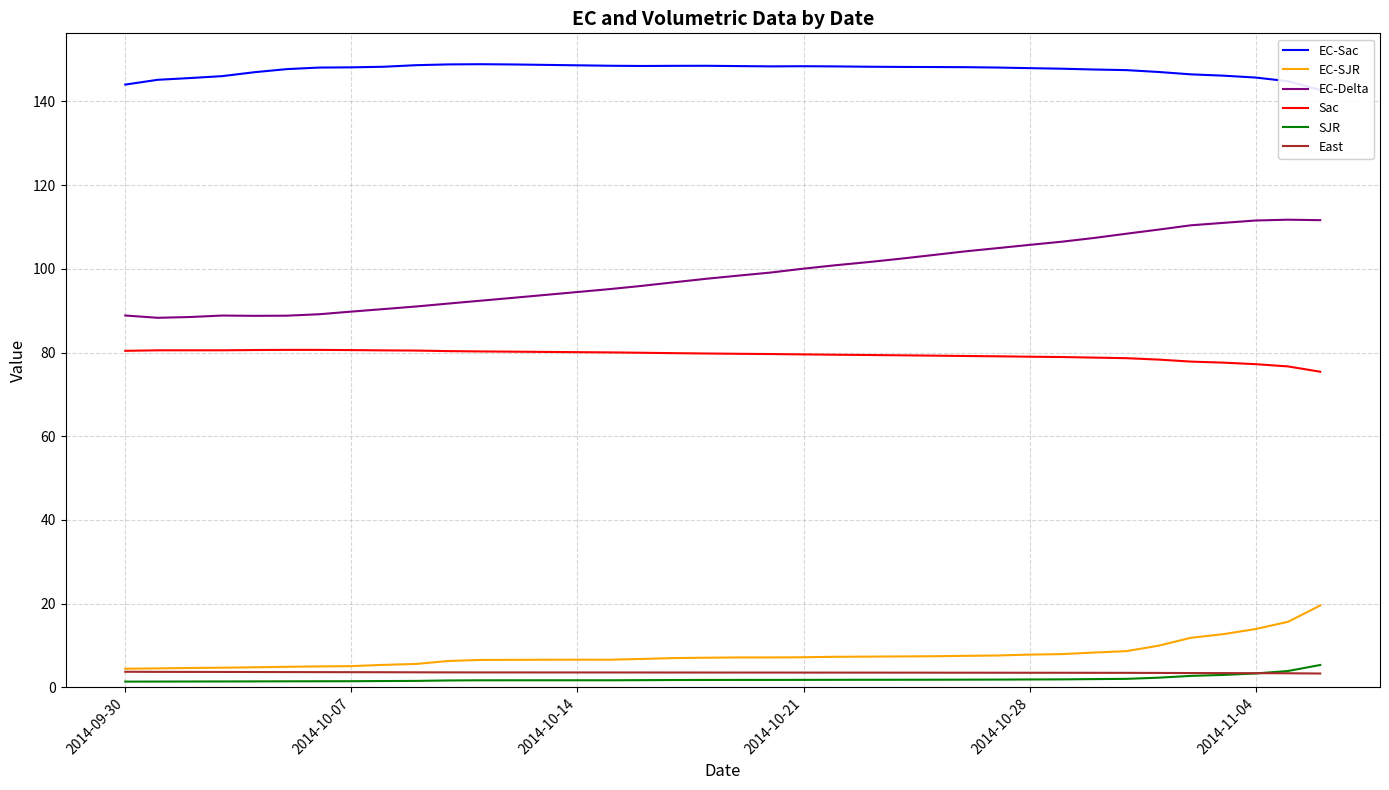

True or false: Sac and East cross at least once.

False